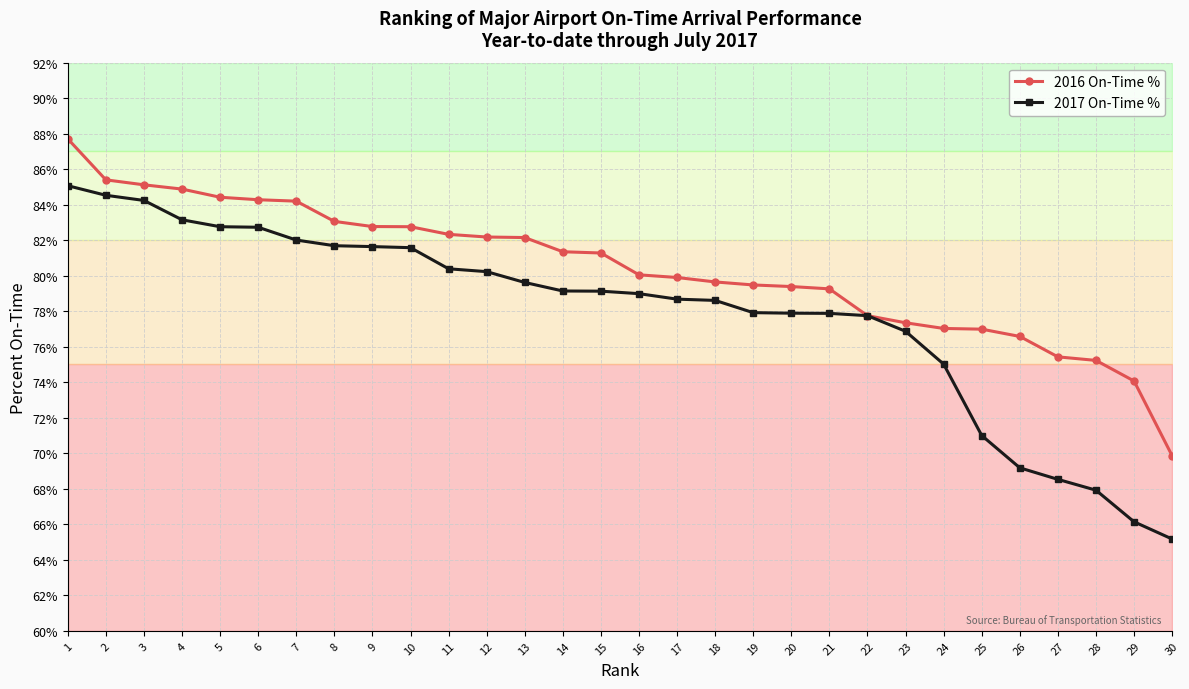

What is the average value of the 2017 On-Time % series?

77.8